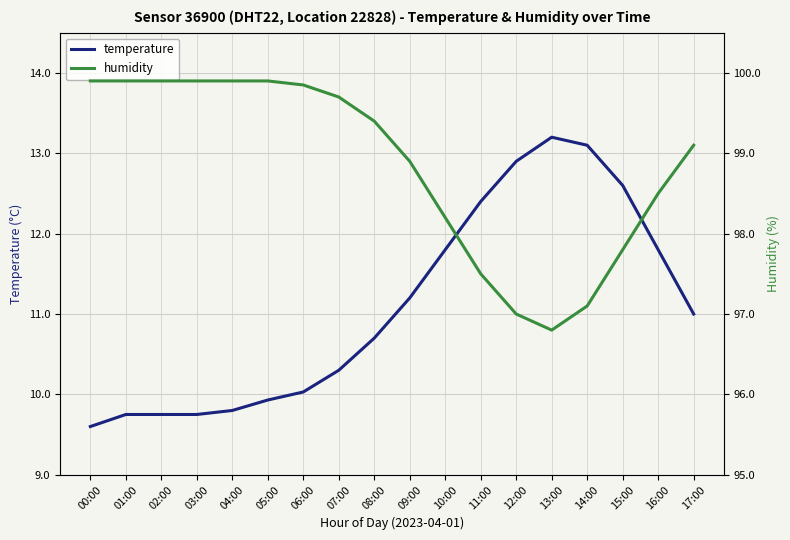

What is the difference between the highest and lowest values at 09:00?

87.7